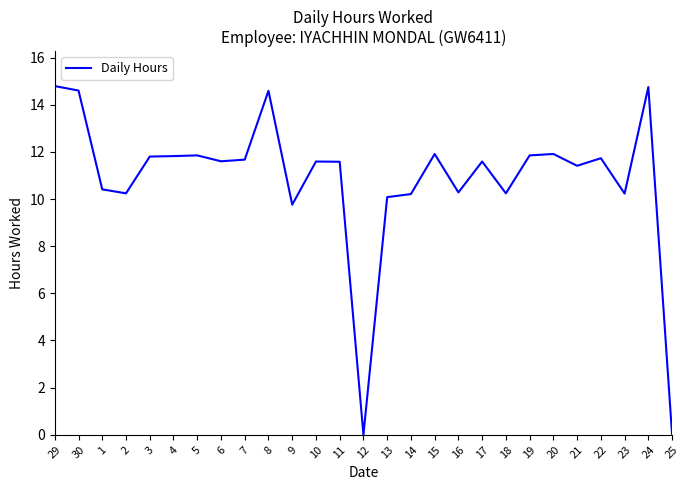

What is the change in value from 8 to 23?

-4.4